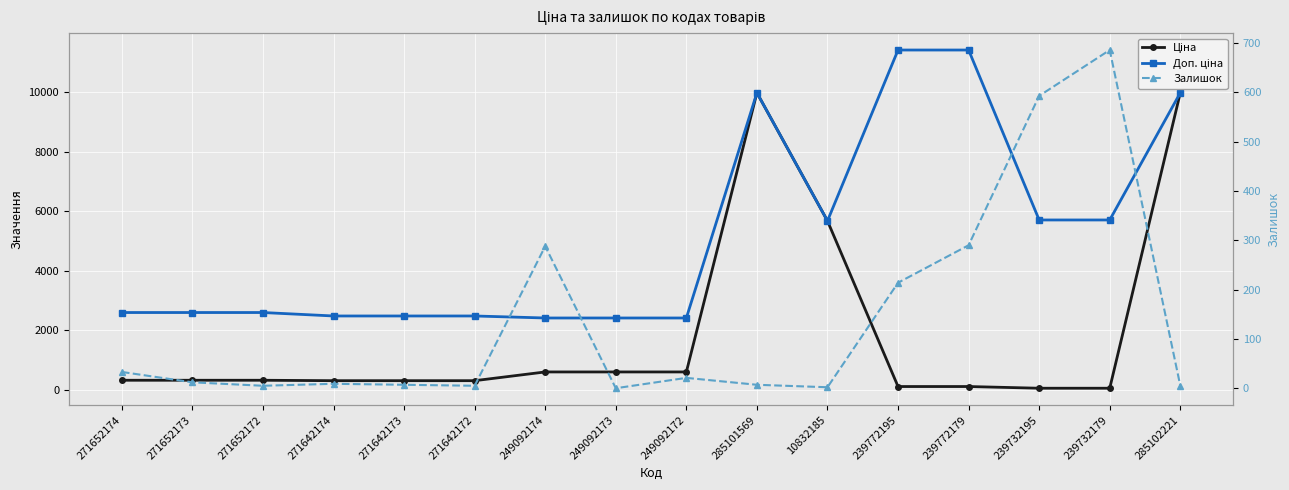

What is the difference between the highest and lowest values at 271652173?

2586.3